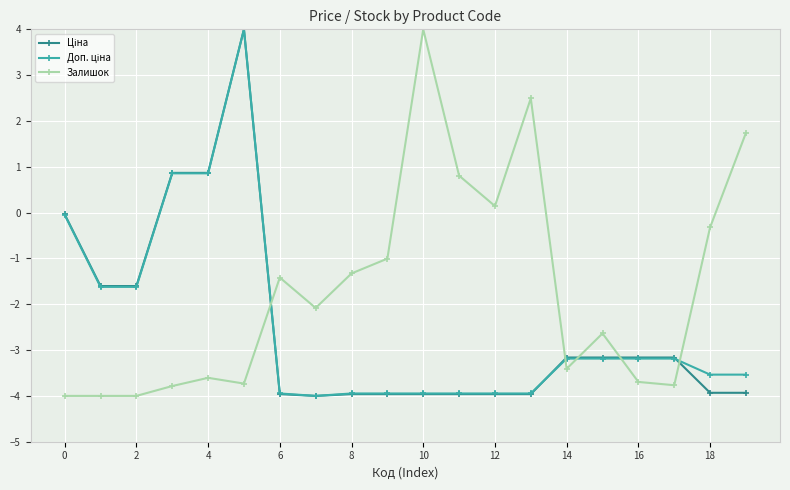

Is this an area chart (filled region under the line)?

No